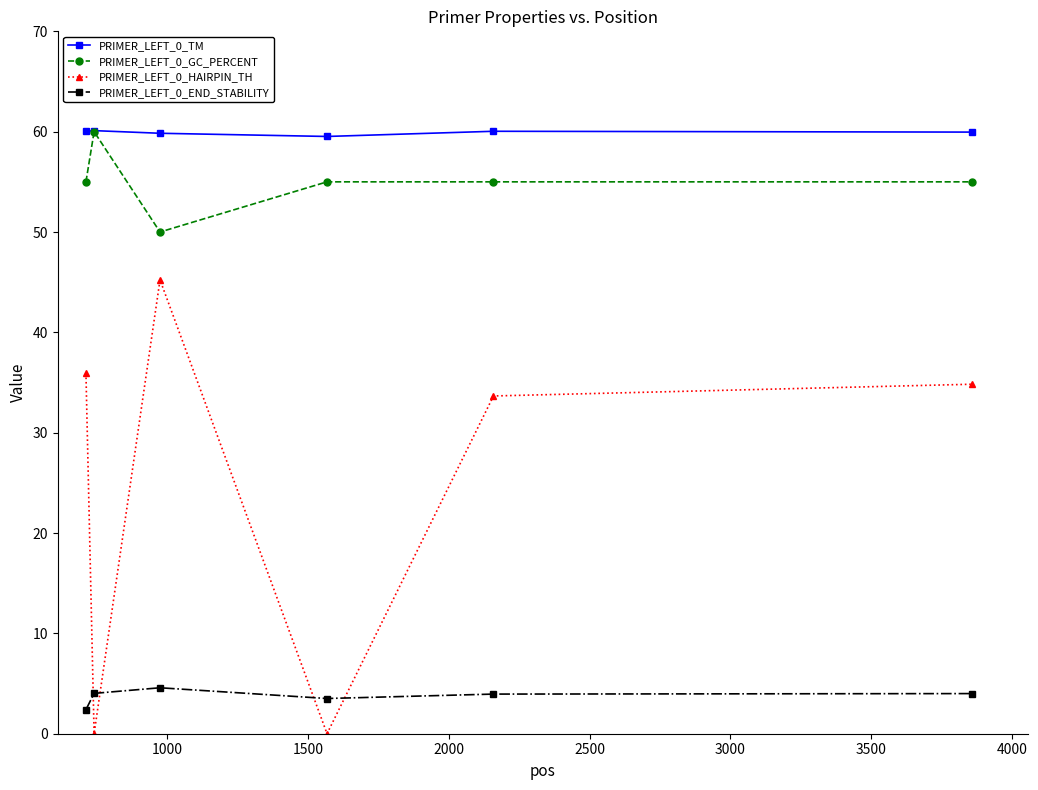

What is the value of the PRIMER_LEFT_0_TM point at the 5th from the left?

60.0